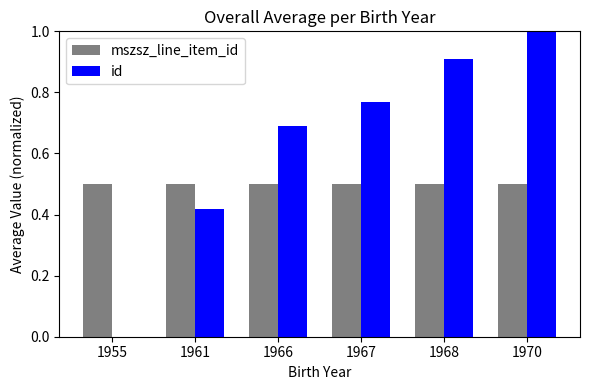

What is the sum of the id values at 1955 and 1966?

0.7